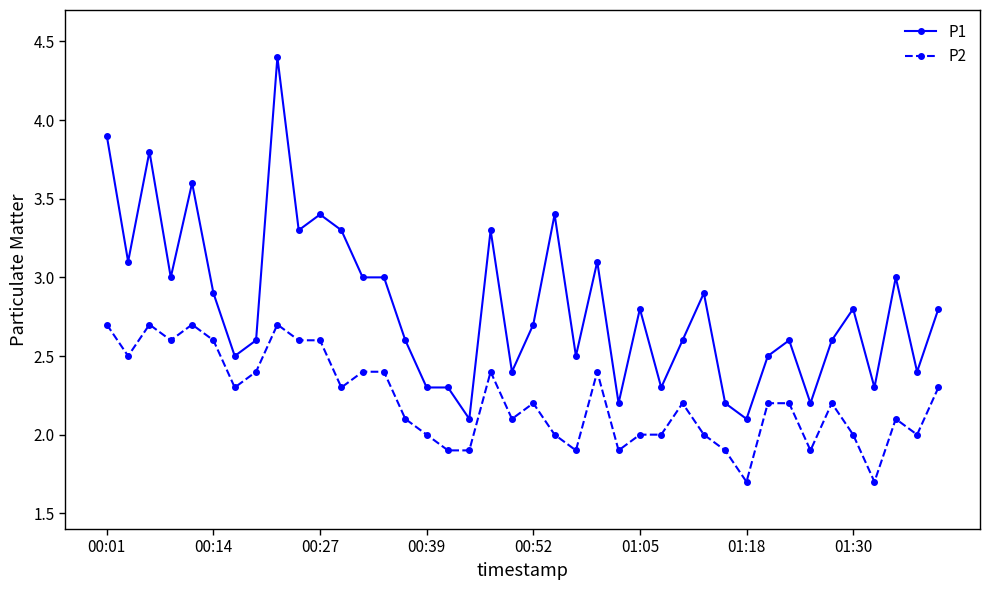

Which series has the largest total across all categories?

P1